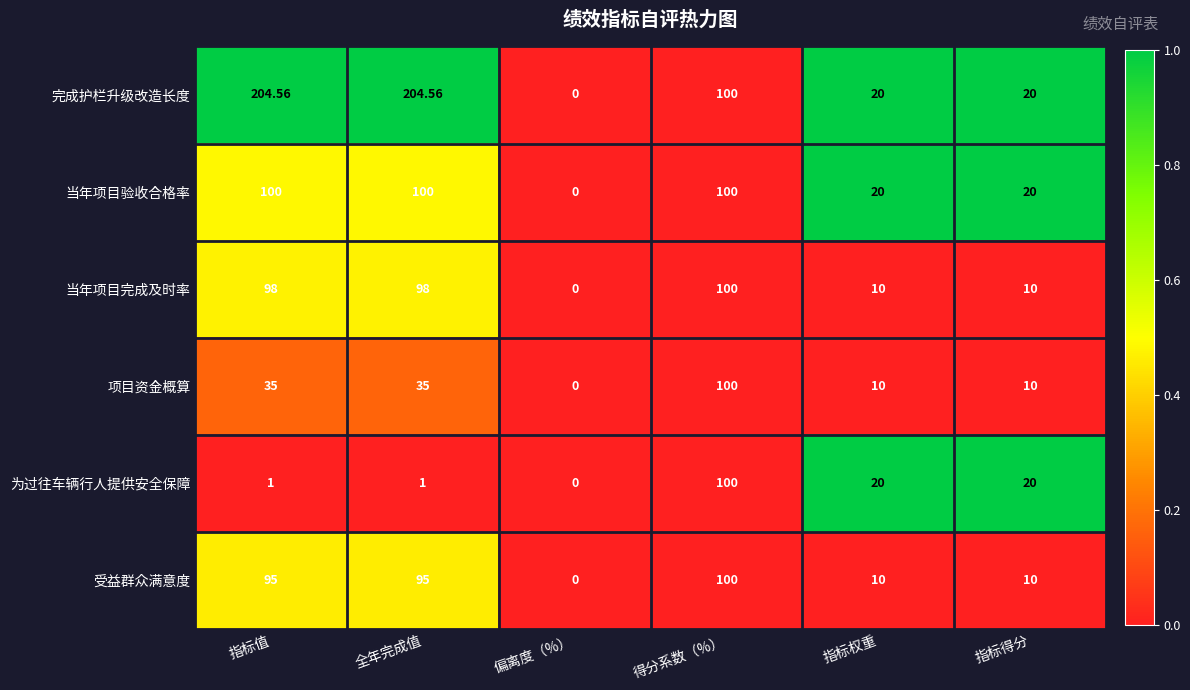

At which label does 完成护栏升级改造长度 first exceed 100?

指标值